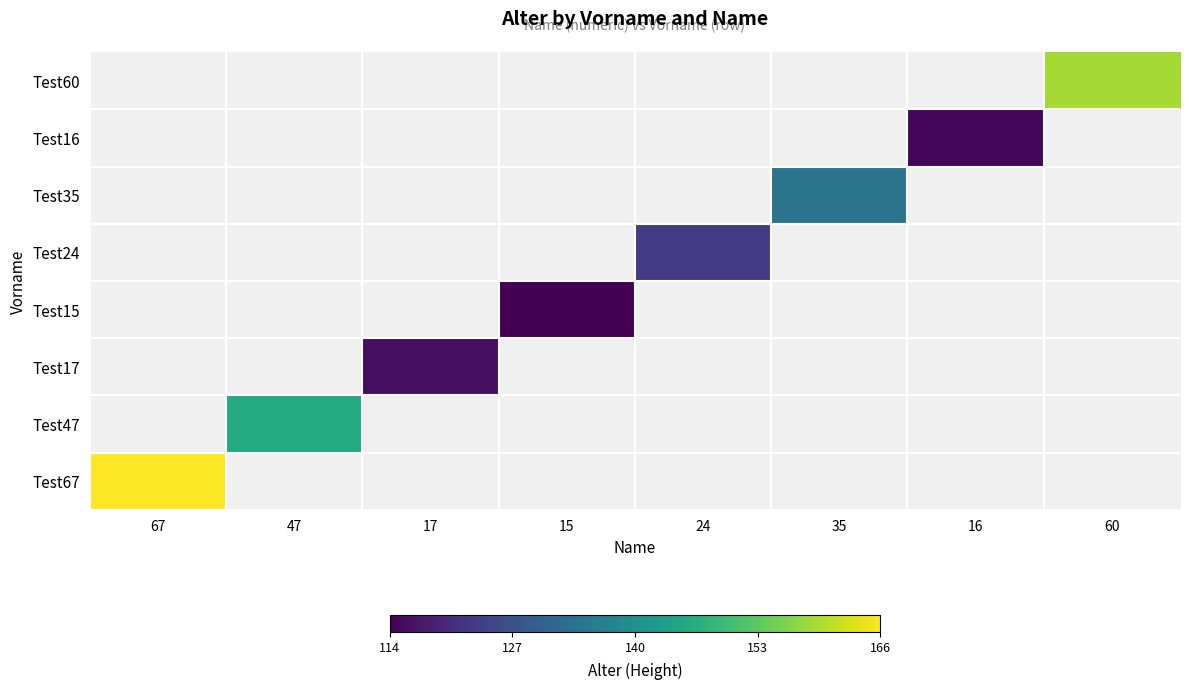

Is the value of Test47 at 47 greater than the value of Test17 at 15?

No